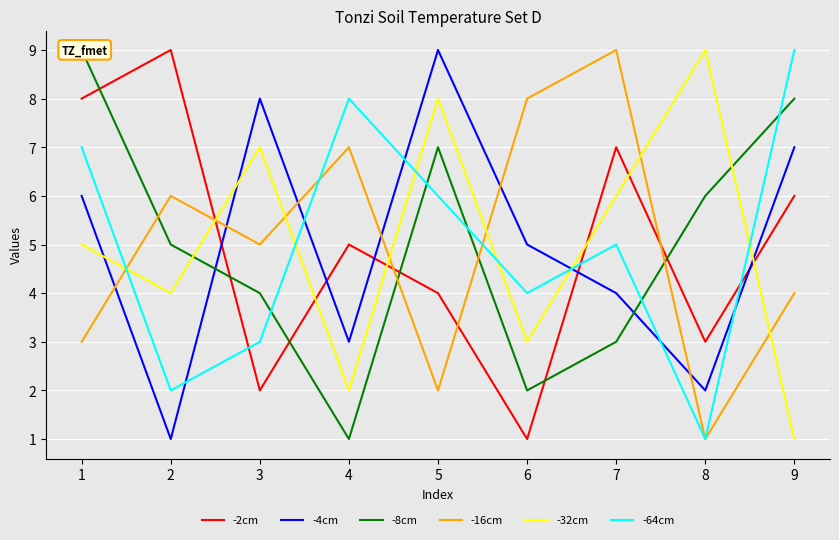

List the series in order of their peak value, lowest first.

-2cm, -4cm, -8cm, -16cm, -32cm, -64cm